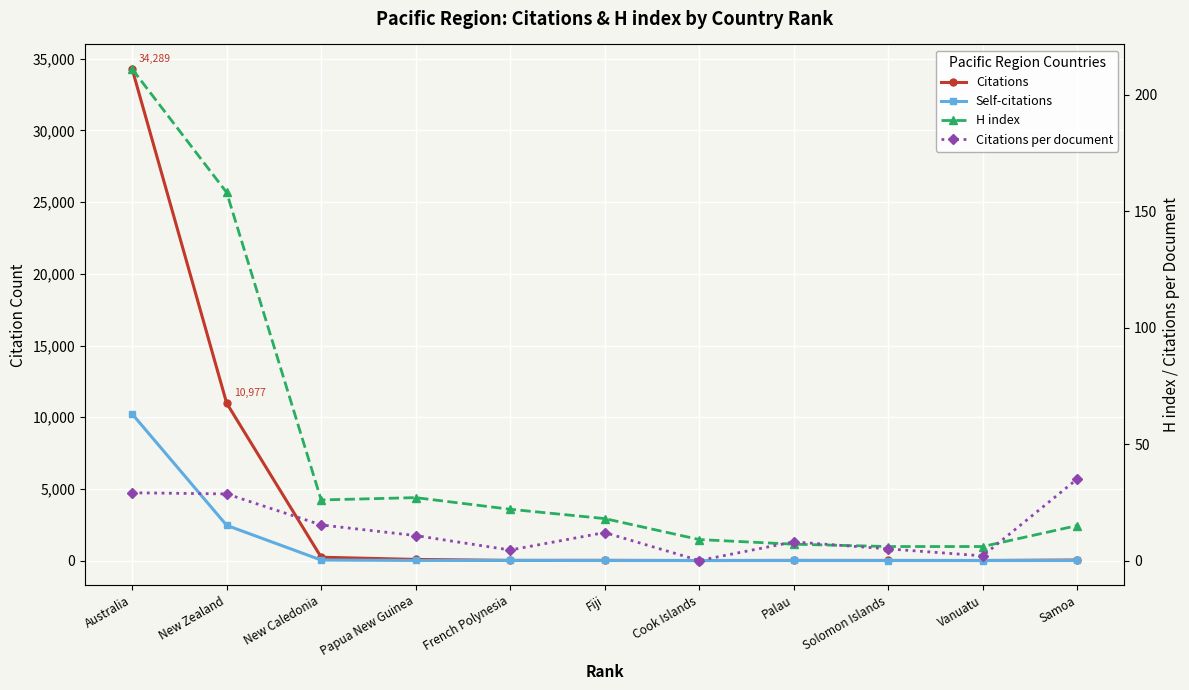

True or false: H index has a value of 8.9 at Vanuatu.

False